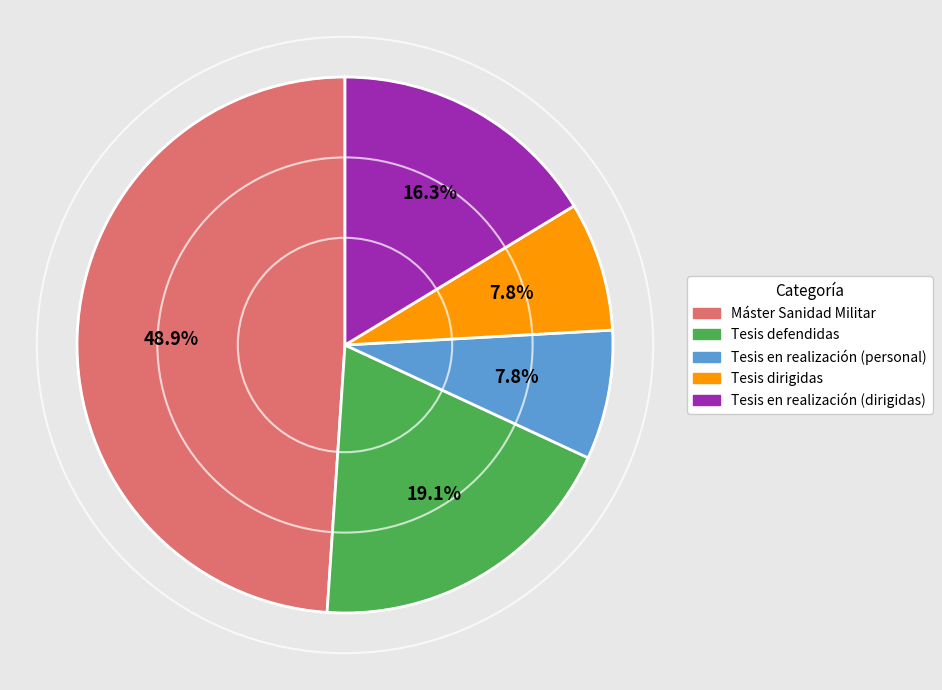

Which category has the biggest portion of the pie?

Máster Sanidad Militar